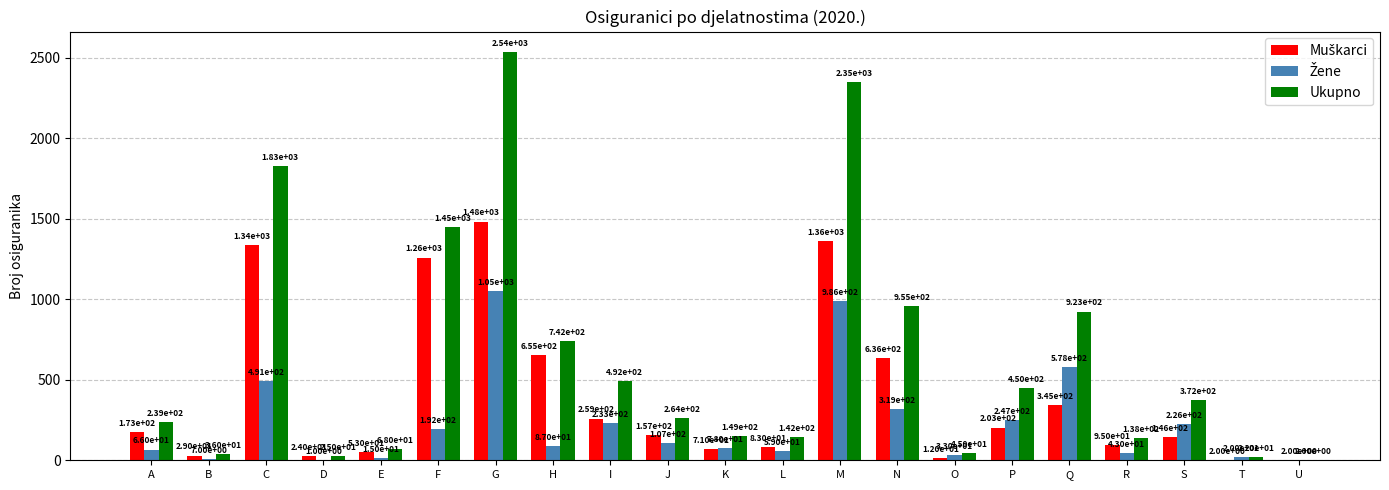

What is the highest value of the Ukupno series?

2535